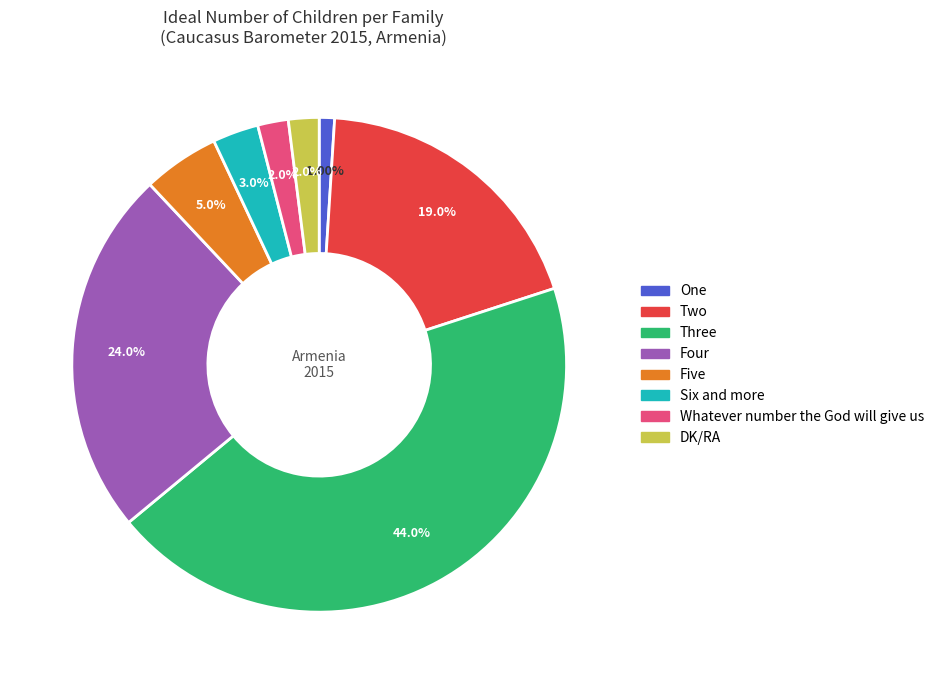

To the nearest percent, what portion does Two represent?

19%